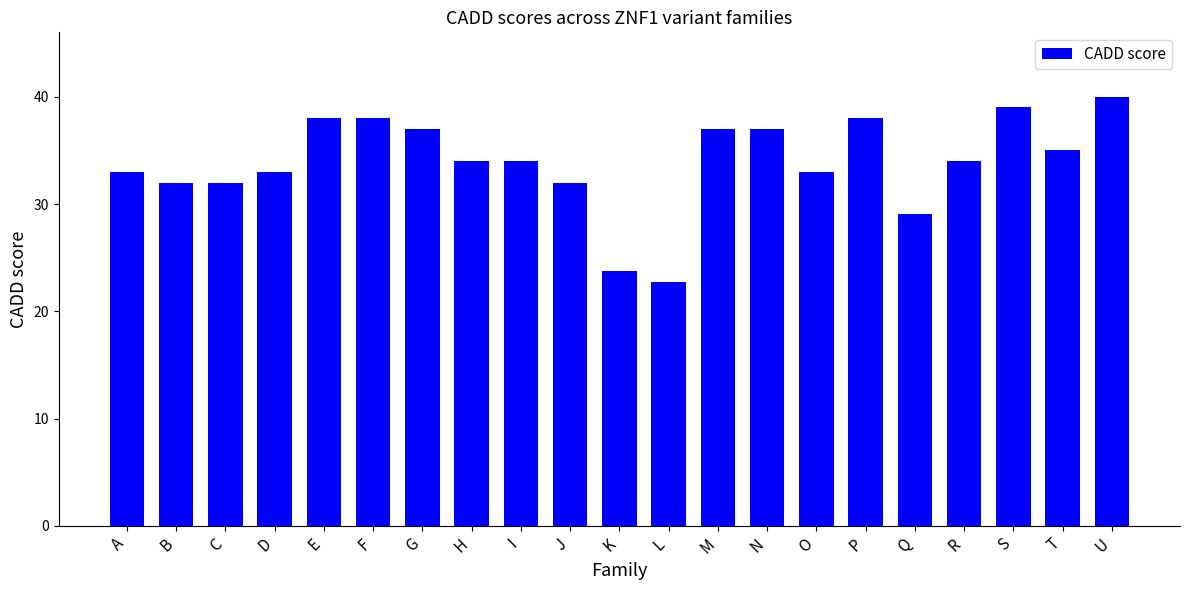

Does the chart contain stacked bars?

No